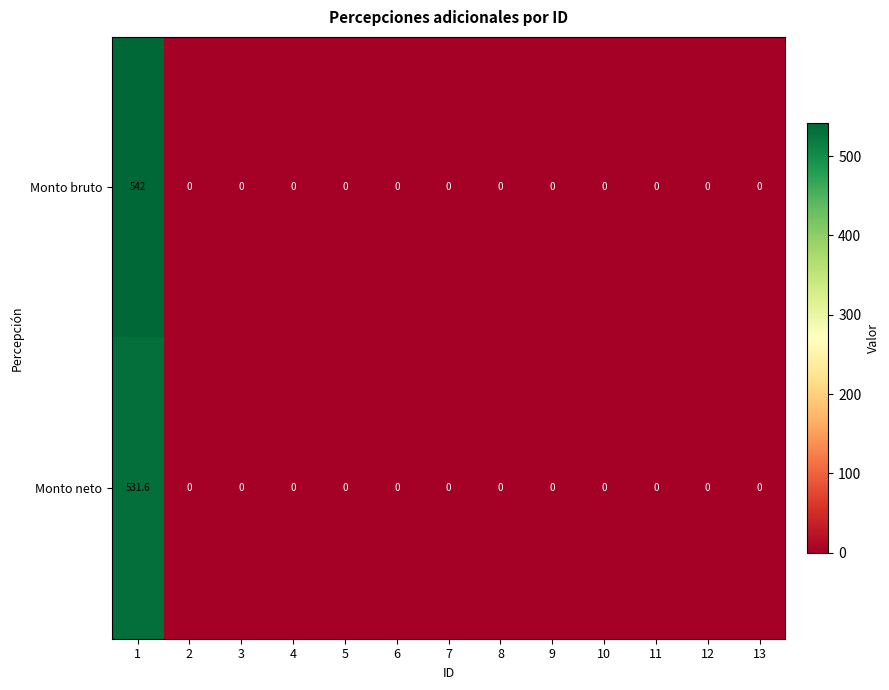

The Monto bruto series shows 291.9 at 12. True or false?

False